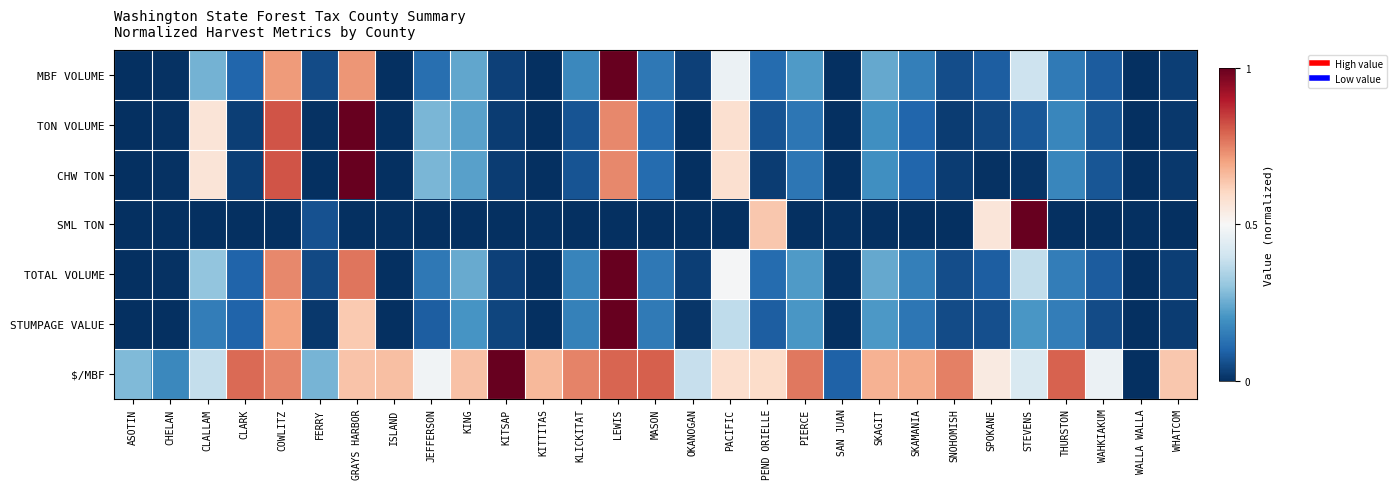

At KITSAP, list the series in order from largest to smallest.

$/MBF, STUMPAGE VALUE, MBF VOLUME, TOTAL VOLUME, TON VOLUME, CHW TON, SML TON